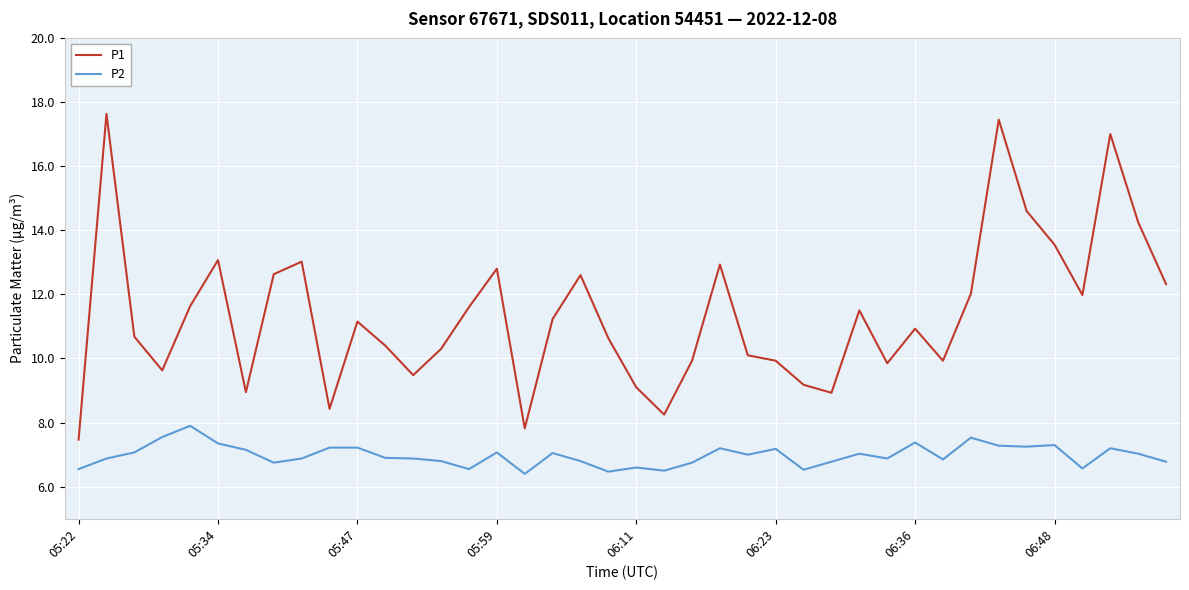

What is the highest value of the P1 series?

17.6